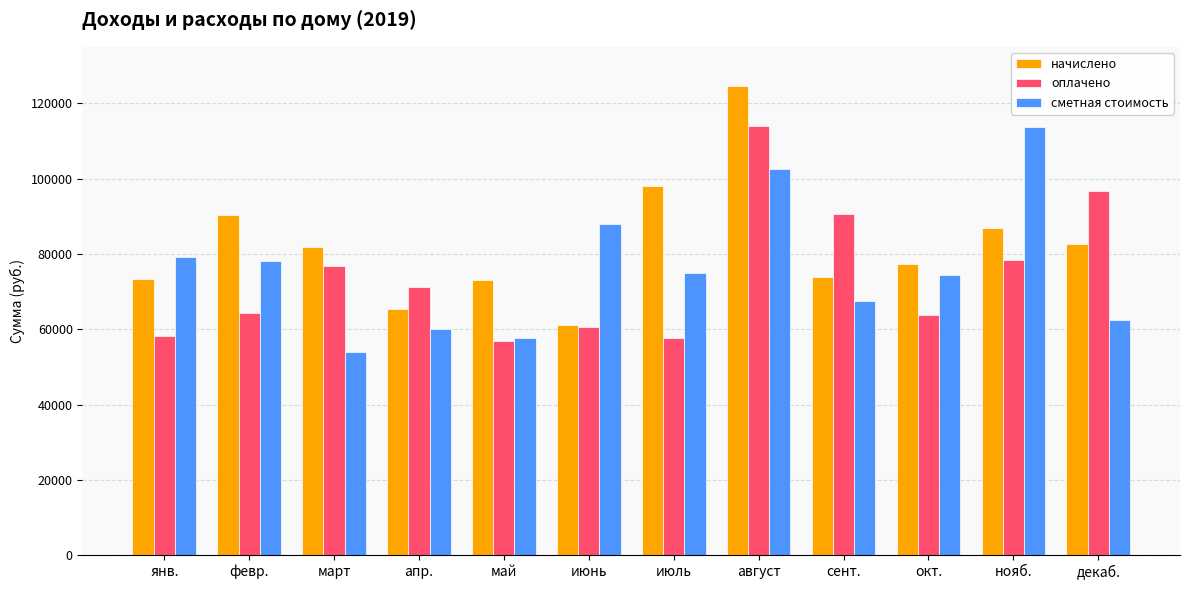

What is the total value across all series at июль?

230498.1